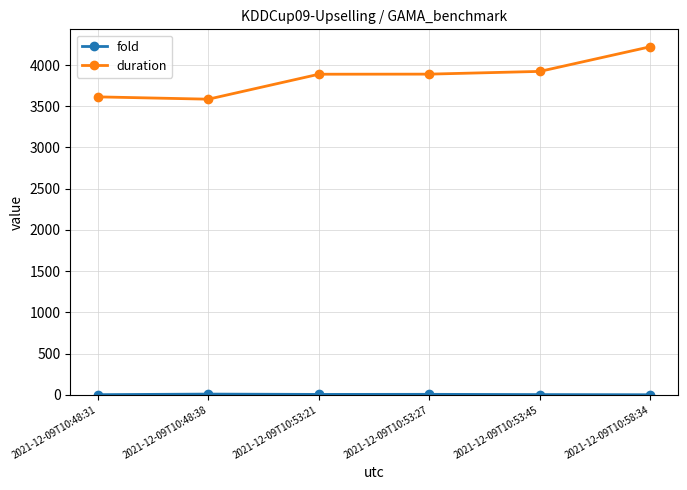

Which series has the widest spread of values?

duration